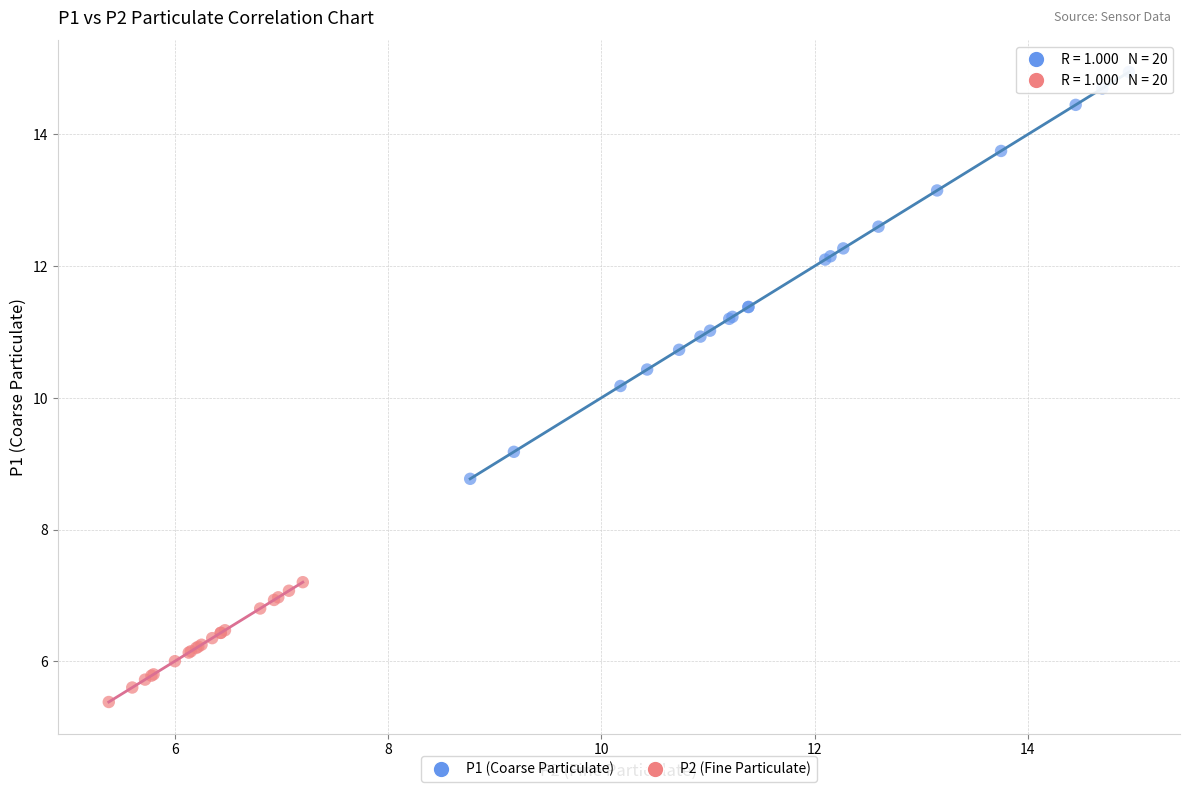

Which series contains the highest Y value?

P1 (Coarse Particulate)